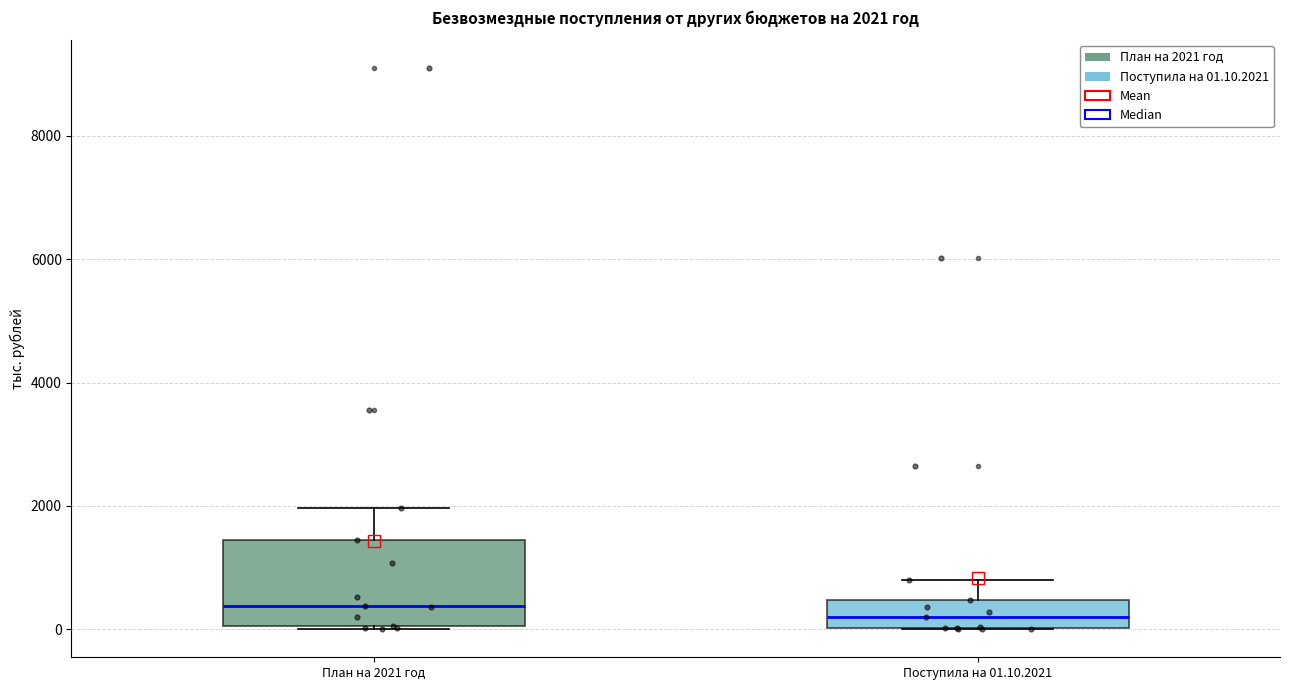

Comparing the boxes themselves (not the whiskers), which one is the tallest?

План на 2021 год